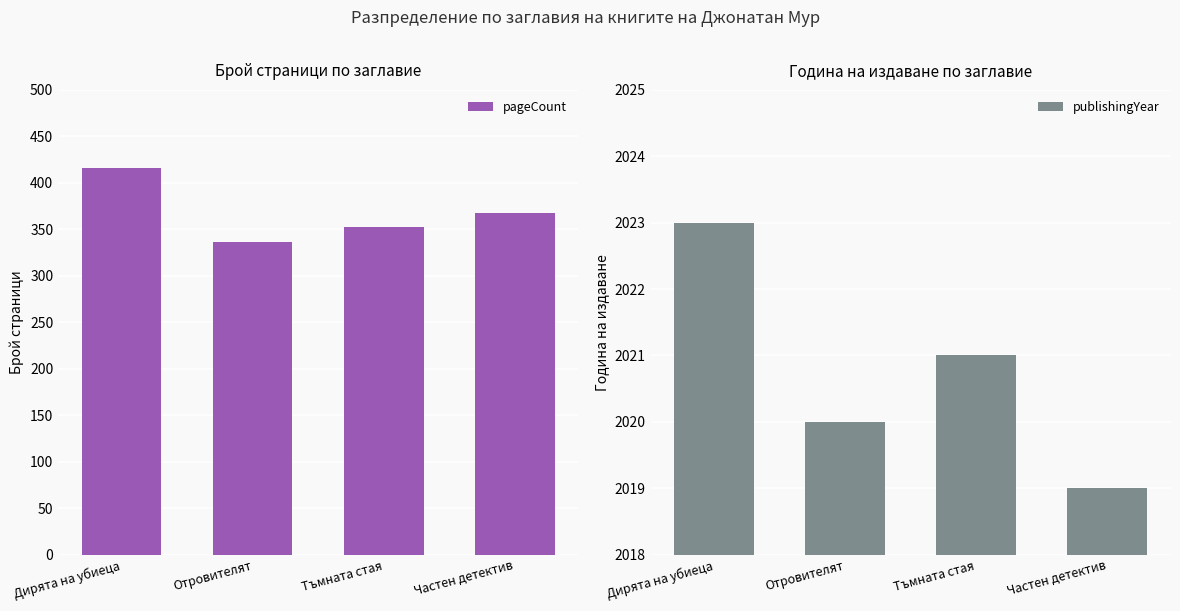

At how many categories does at least one series exceed 1873?

4